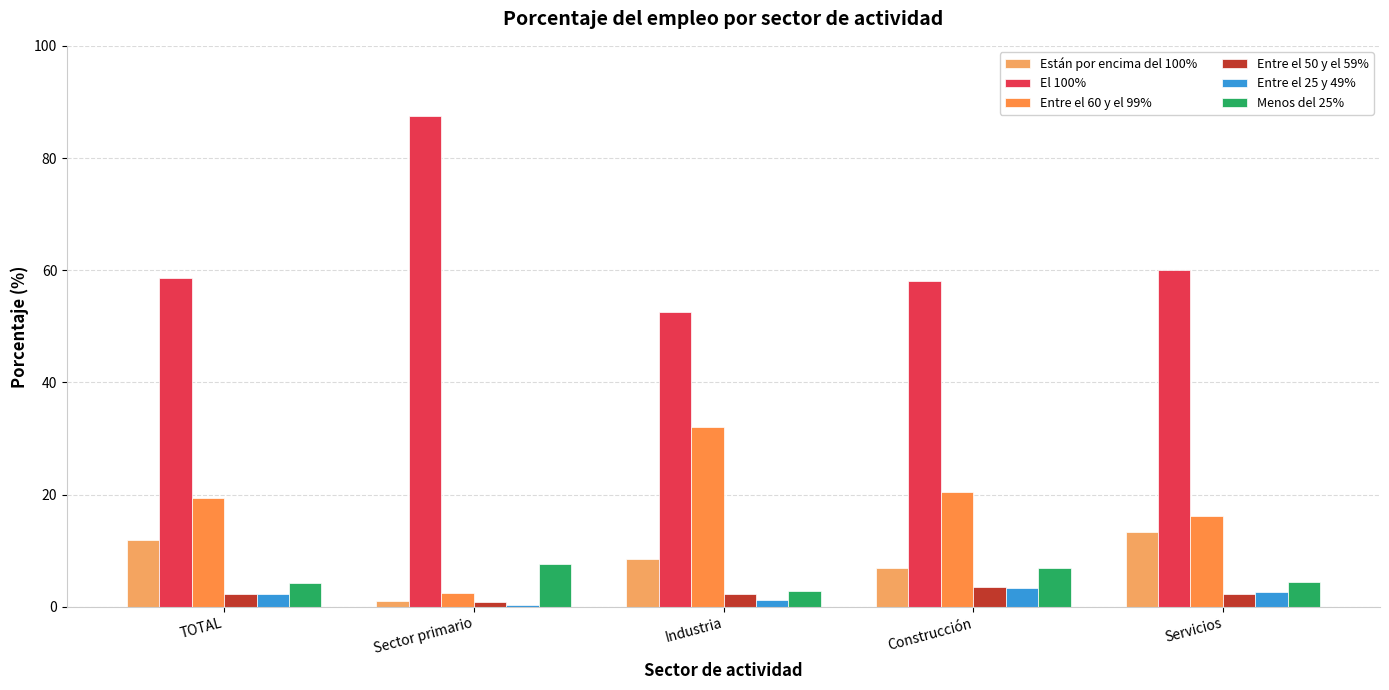

Are the bars horizontal?

No